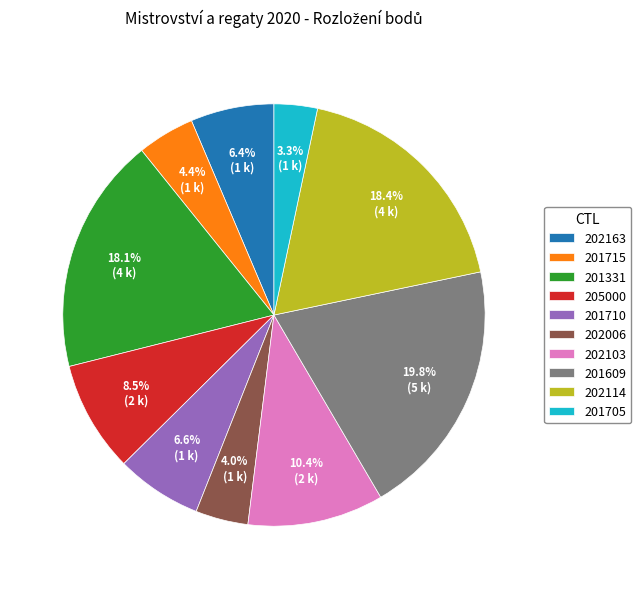

What is the ratio of the value at 202103 to the value at 201331?

0.6